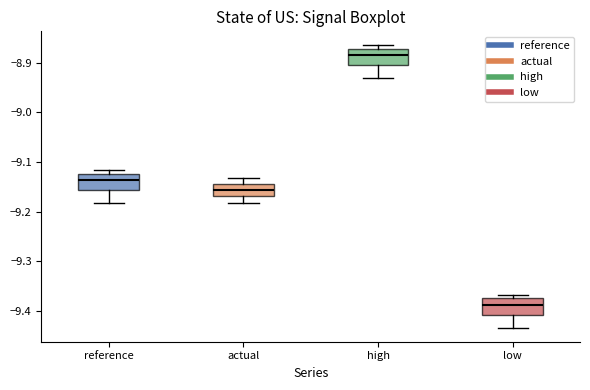

Where is the upper edge of the box for high on the y-axis? The values are not printed on the chart, so give them approximately, as read against the axis.

-8.87